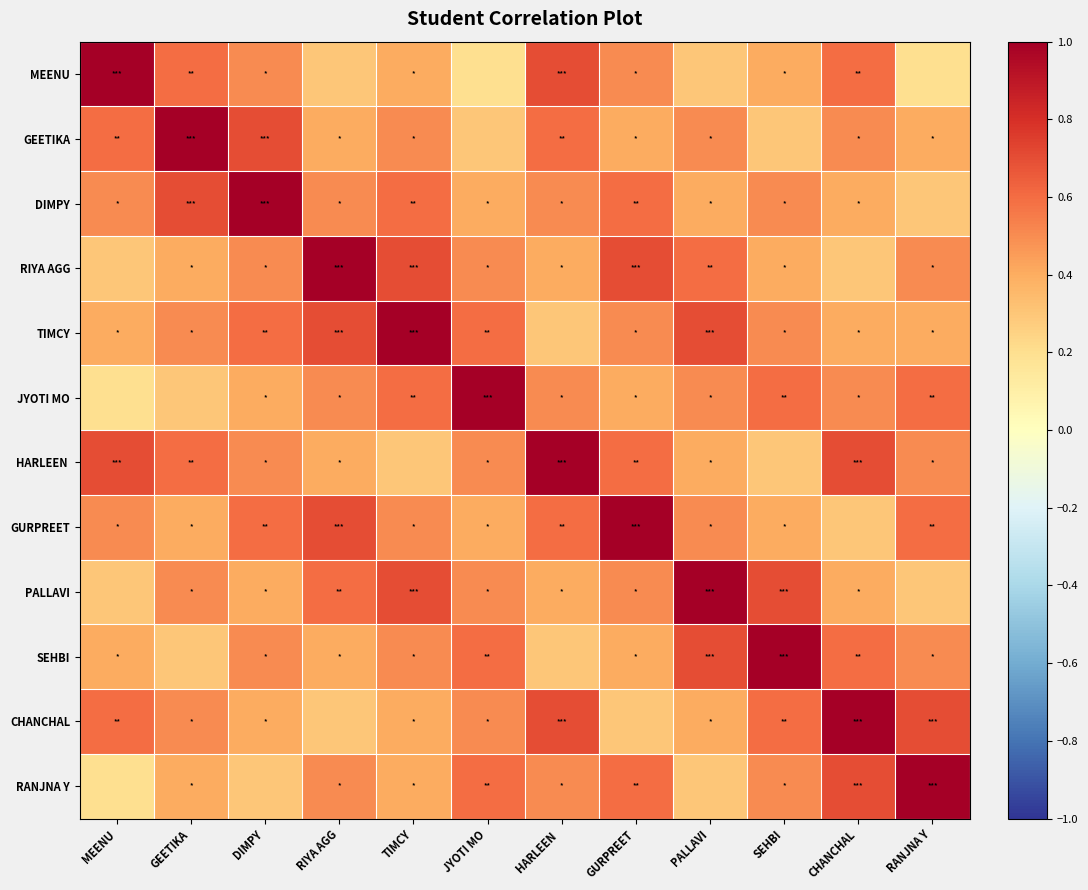

Between DIMPY and HARLEEN , which is larger?

HARLEEN 